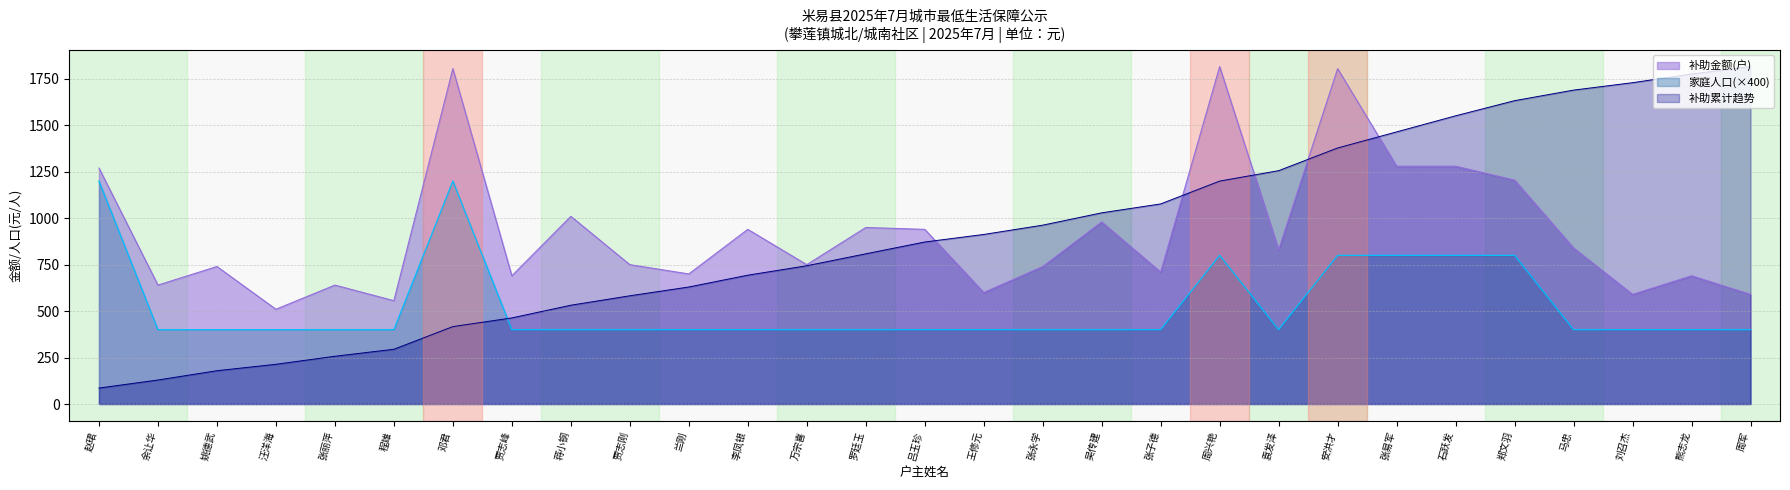

How many data points in 家庭人口 are above 400?

7